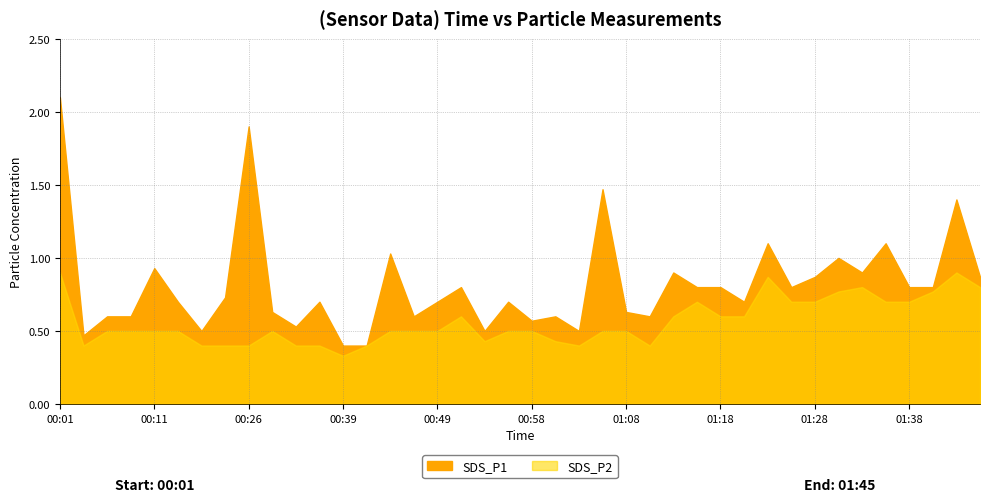

Reading left to right, extract all data points from this chart.

SDS_P1: 2.1	0.5	0.6	0.6	0.9	0.7	0.5	0.7	1.9	0.6	0.5	0.7	0.4	0.4	1.0	0.6	0.7	0.8	0.5	0.7	0.6	0.6	0.5	1.5	0.6	0.6	0.9	0.8	0.8	0.7	1.1	0.8	0.9	1.0	0.9	1.1	0.8	0.8	1.4	0.9
SDS_P2: 0.9	0.4	0.5	0.5	0.5	0.5	0.4	0.4	0.4	0.5	0.4	0.4	0.3	0.4	0.5	0.5	0.5	0.6	0.4	0.5	0.5	0.4	0.4	0.5	0.5	0.4	0.6	0.7	0.6	0.6	0.9	0.7	0.7	0.8	0.8	0.7	0.7	0.8	0.9	0.8